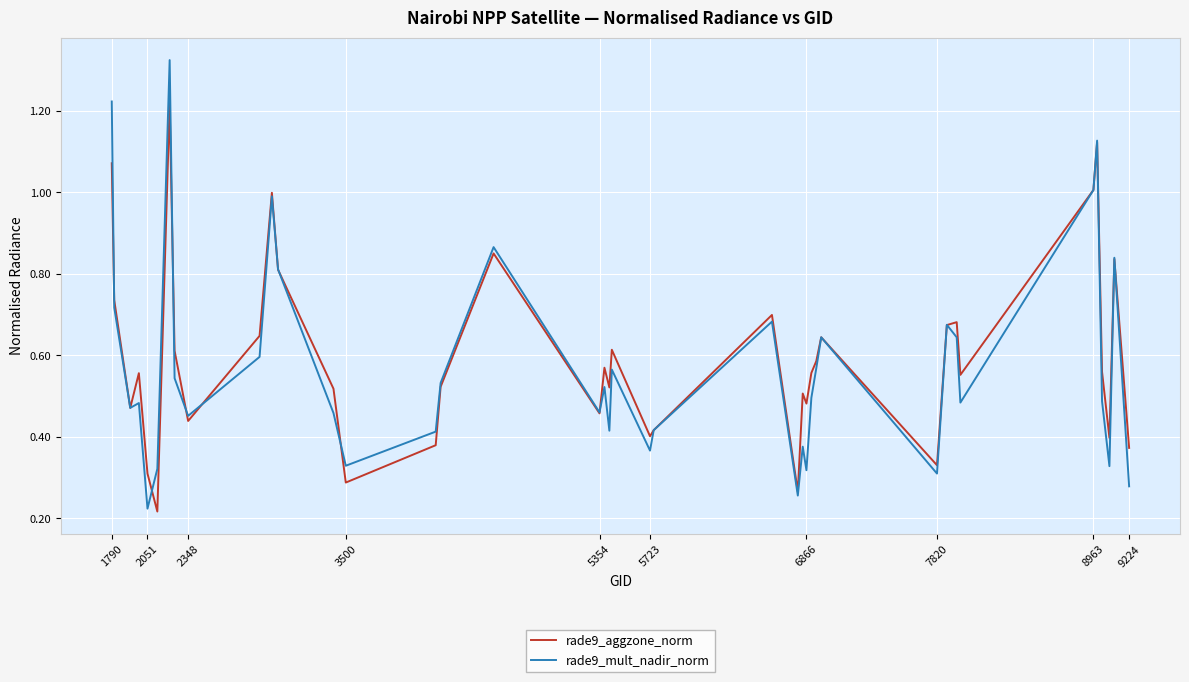

Rank the series by their maximum value, from lowest to highest.

rade9_aggzone_norm, rade9_mult_nadir_norm